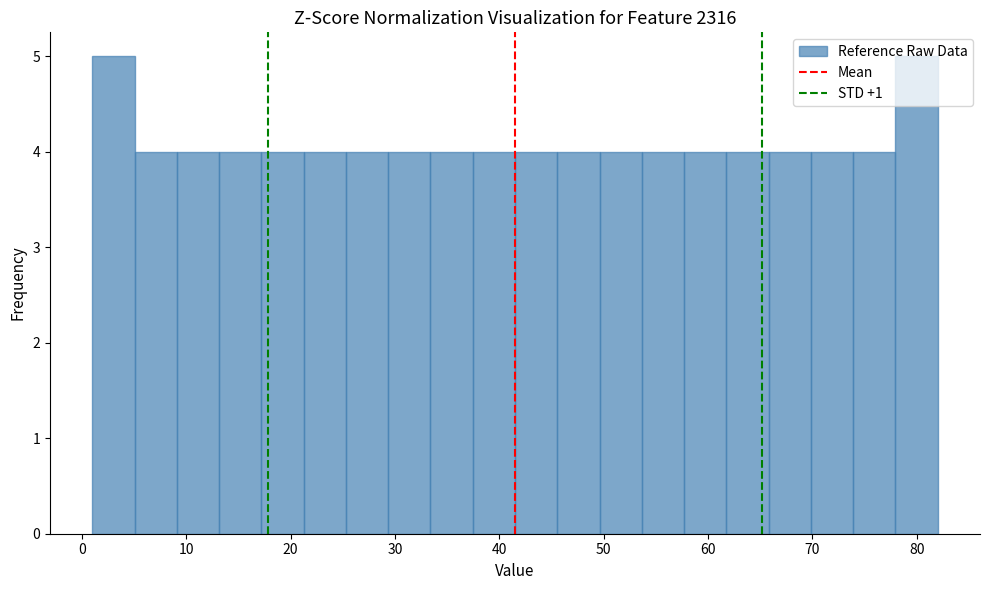

Reading left to right, list every bar in this chart as the range it spans on the x-axis followed by its height. Neither the bar edges nor the heights are printed on the chart, so give them approximately, as read against the axes.

1 to 5: 5
5 to 9: 4
9 to 13: 4
13 to 17: 4
17 to 21: 4
21 to 25: 4
25 to 29: 4
29 to 33: 4
33 to 37: 4
37 to 42: 4
42 to 46: 4
46 to 50: 4
50 to 54: 4
54 to 58: 4
58 to 62: 4
62 to 66: 4
66 to 70: 4
70 to 74: 4
74 to 78: 4
78 to 82: 5